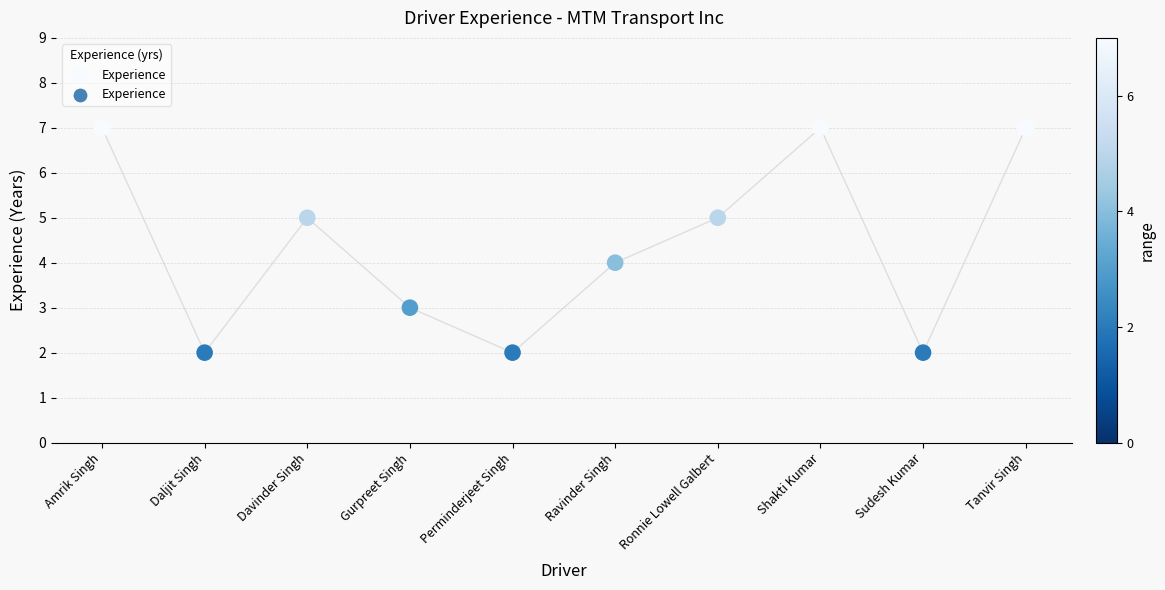

What is the average Y value?

4